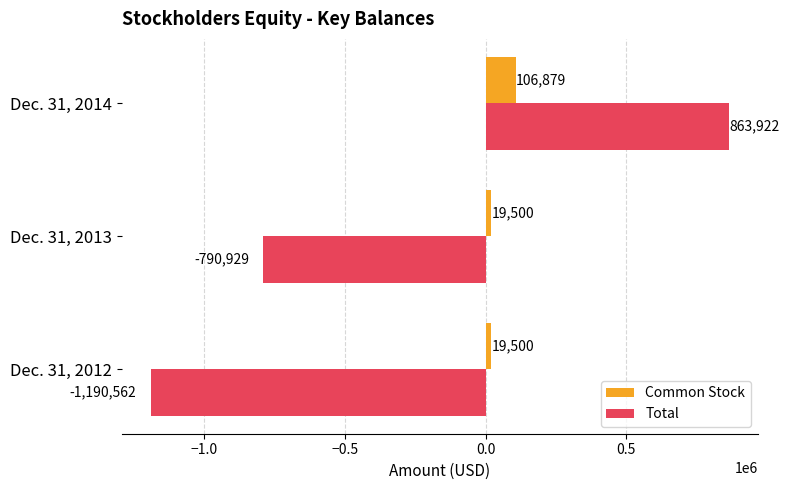

What is the highest value of the Common Stock series?

106879